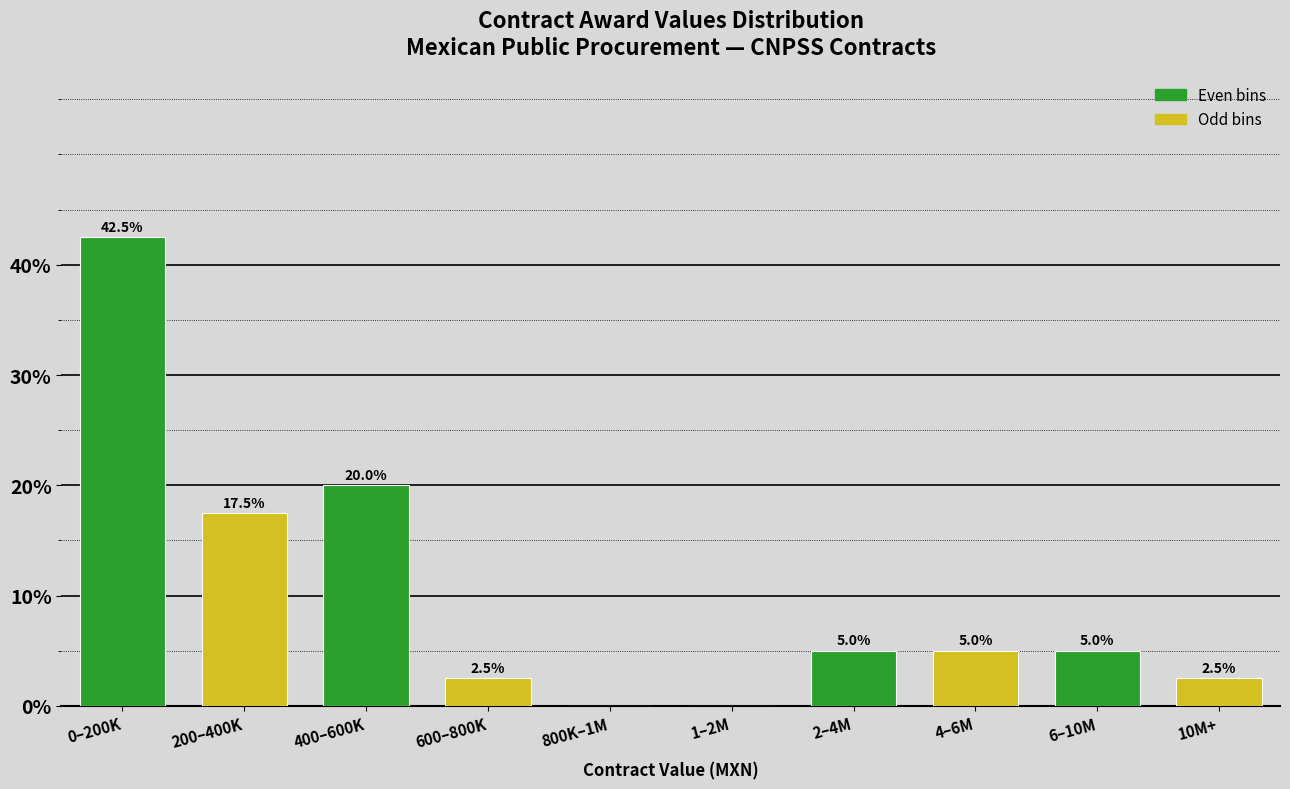

Reading left to right, list all the values displayed in this chart.

0–200K=42.5	200–400K=17.5	400–600K=20.0	600–800K=2.5	800K–1M=0.0	1–2M=0.0	2–4M=5.0	4–6M=5.0	6–10M=5.0	10M+=2.5